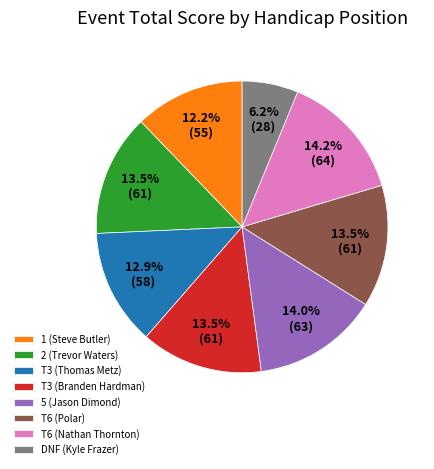

Does any single category account for the majority?

No